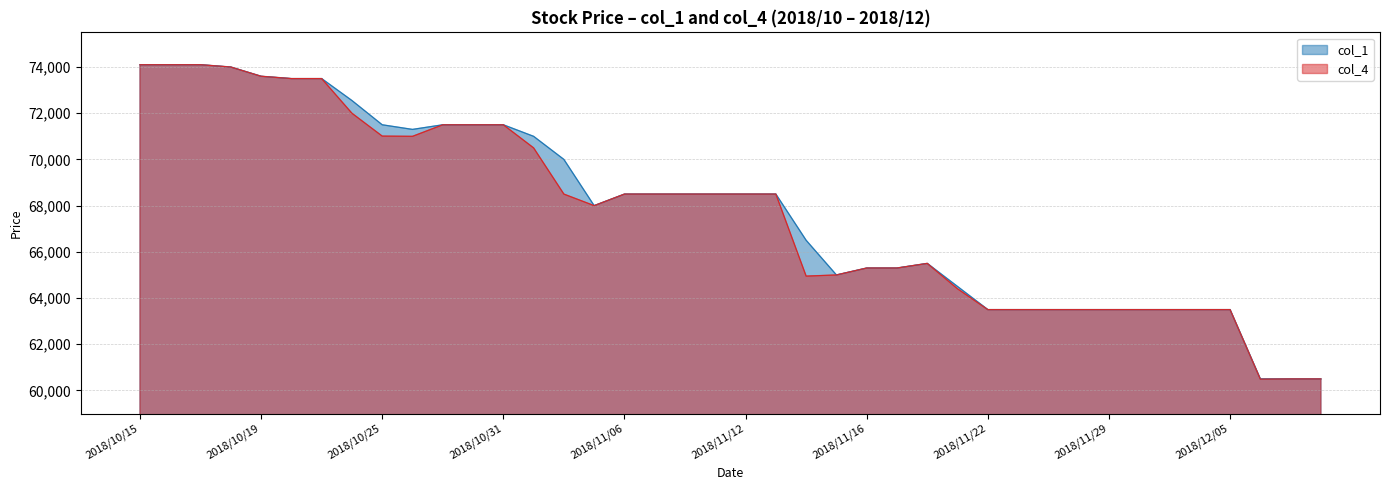

The value of col_4 at 2018/10/26 is 25204. True or false?

False